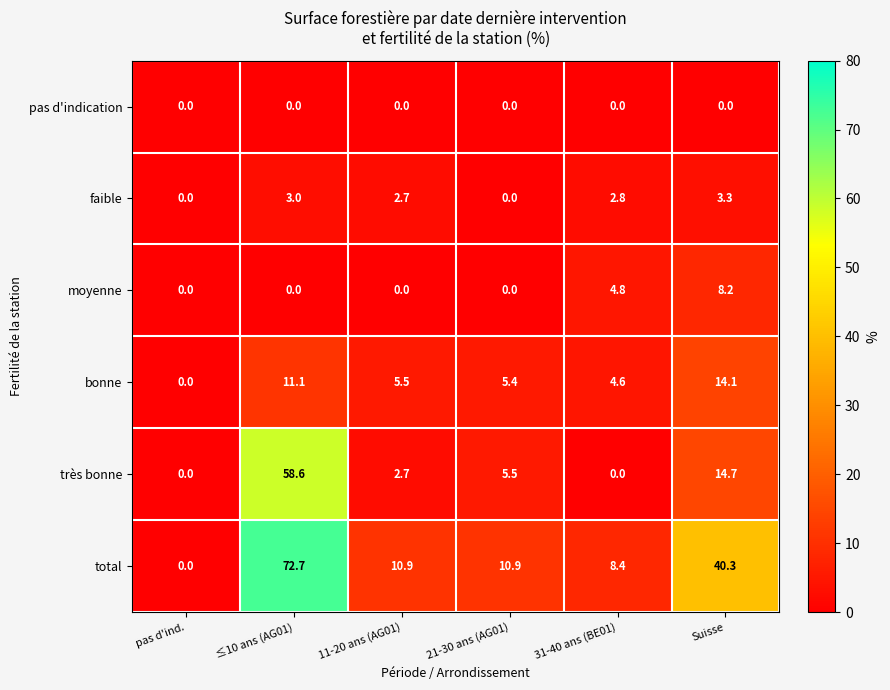

Rank the series by their maximum value, from highest to lowest.

total, très bonne, bonne, moyenne, faible, pas d'indication